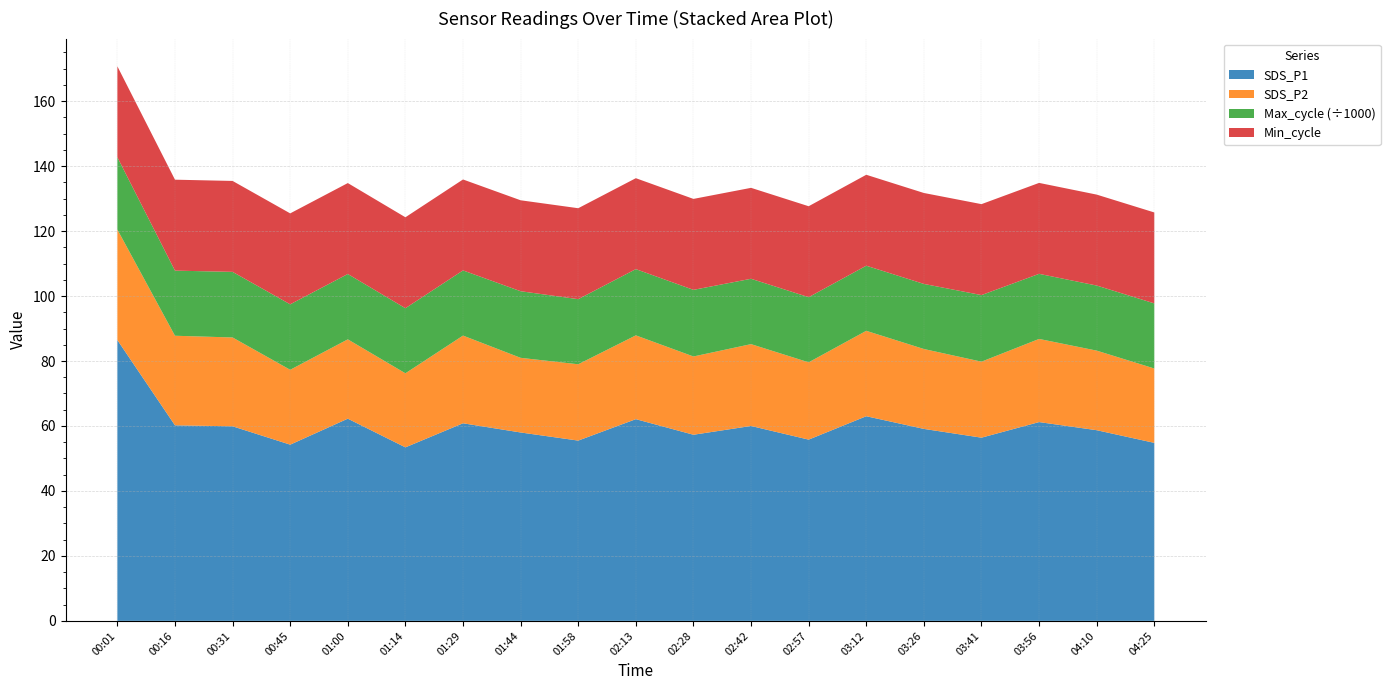

Reading left to right, transcribe all the data shown in this chart.

SDS_P1: 86.5	60.2	59.9	54.2	62.2	53.4	60.8	58.0	55.5	62.1	57.3	60.0	55.8	63.0	59.1	56.4	61.2	58.7	54.8
SDS_P2: 34.0	27.6	27.4	23.1	24.4	22.8	27.0	23.0	23.5	25.8	24.1	25.2	23.8	26.3	24.6	23.4	25.6	24.5	22.9
Max_cycle: 22258.0	20049.0	20195.0	20155.0	20120.0	20037.0	20066.0	20509.0	20044.0	20391.0	20511.0	20119.0	20055.0	20044.0	20036.0	20500.0	20040.0	20036.0	20041.0
Min_cycle: 28.0	28.0	28.0	28.0	28.0	28.0	28.0	28.0	28.0	28.0	28.0	28.0	28.0	28.0	28.0	28.0	28.0	28.0	28.0